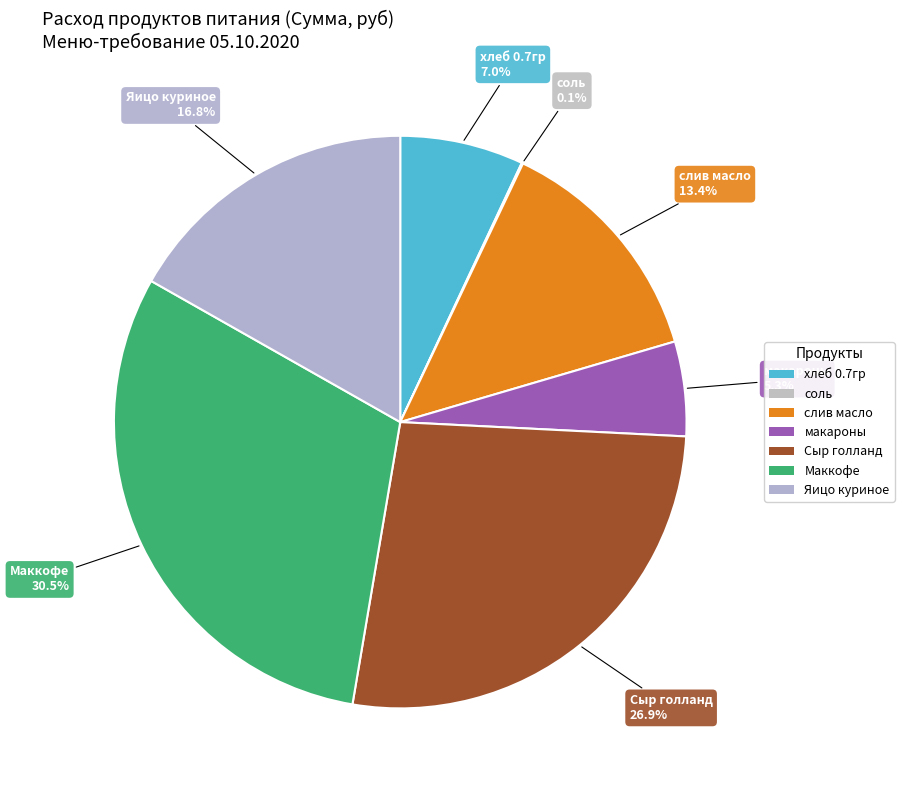

Which slice is the largest?

Маккофе